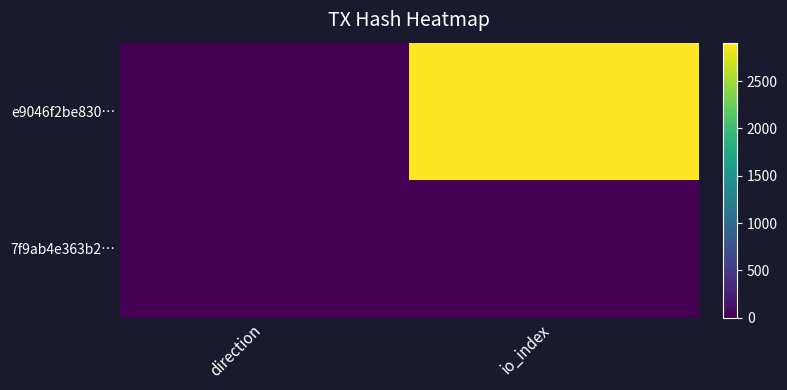

Reading right to left, extract all data points from this chart.

e9046f2be830…: io_index=2907	direction=-1
7f9ab4e363b2…: io_index=5	direction=1